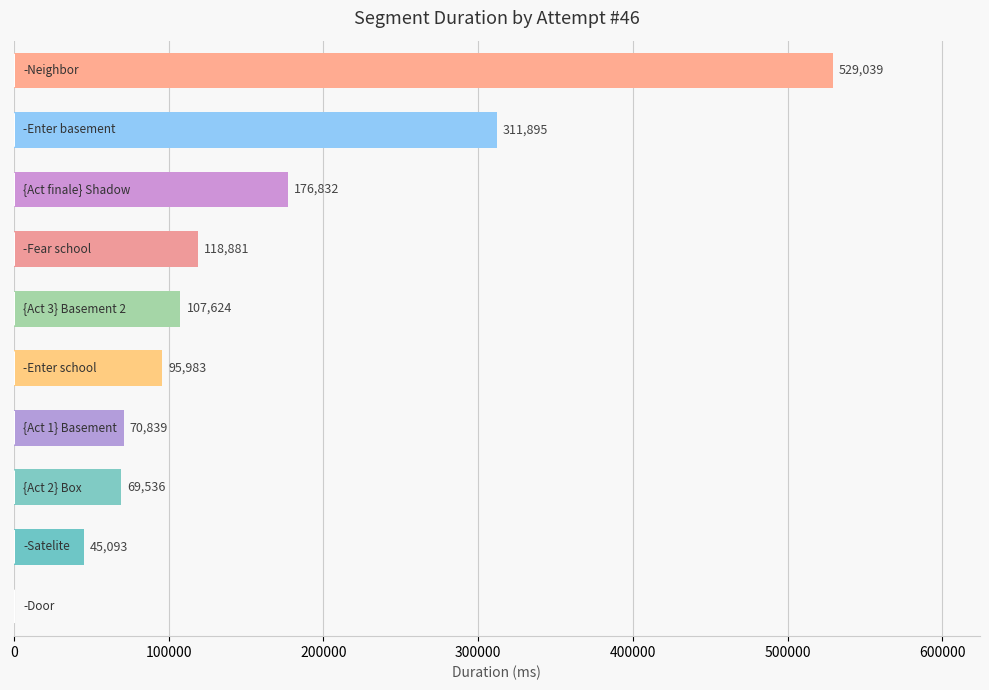

How many series are shown in this chart?

1